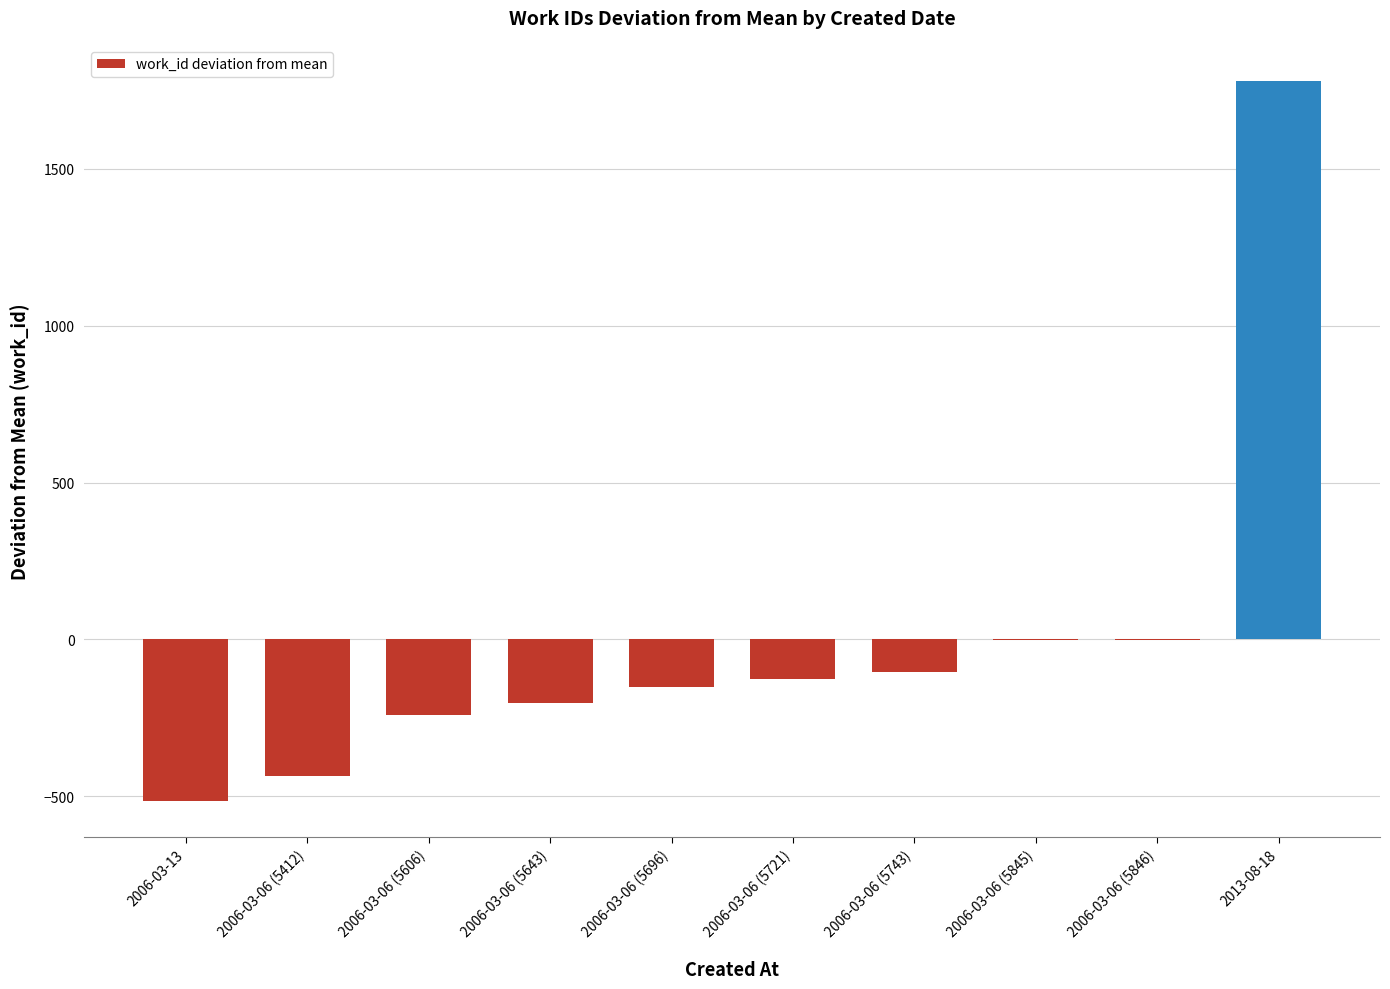

Is it true that the value at 2006-03-06 (5412) is -435.1?

True